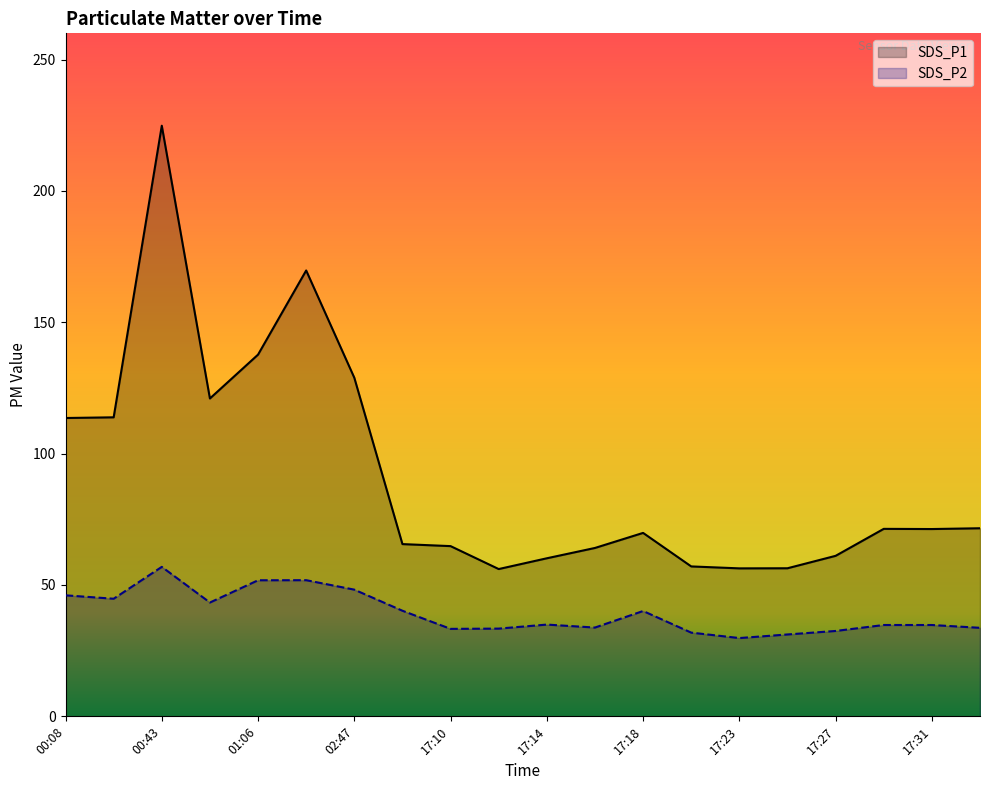

Reading left to right, what are all the values shown in this chart?

SDS_P1: 00:08=113.6	00:41=113.8	00:43=224.8	00:46=121.0	01:06=137.7	01:22=169.7	02:47=128.9	17:08=65.6	17:10=64.8	17:12=56.1	17:14=60.2	17:16=64.1	17:18=69.8	17:20=57.1	17:23=56.3	17:25=56.4	17:27=61.1	17:29=71.4	17:31=71.3	17:33=71.6
SDS_P2: 00:08=46.1	00:41=44.8	00:43=56.9	00:46=43.3	01:06=51.8	01:22=51.8	02:47=48.2	17:08=40.2	17:10=33.3	17:12=33.4	17:14=34.9	17:16=33.8	17:18=40.1	17:20=31.9	17:23=29.8	17:25=31.2	17:27=32.5	17:29=34.8	17:31=34.8	17:33=33.7